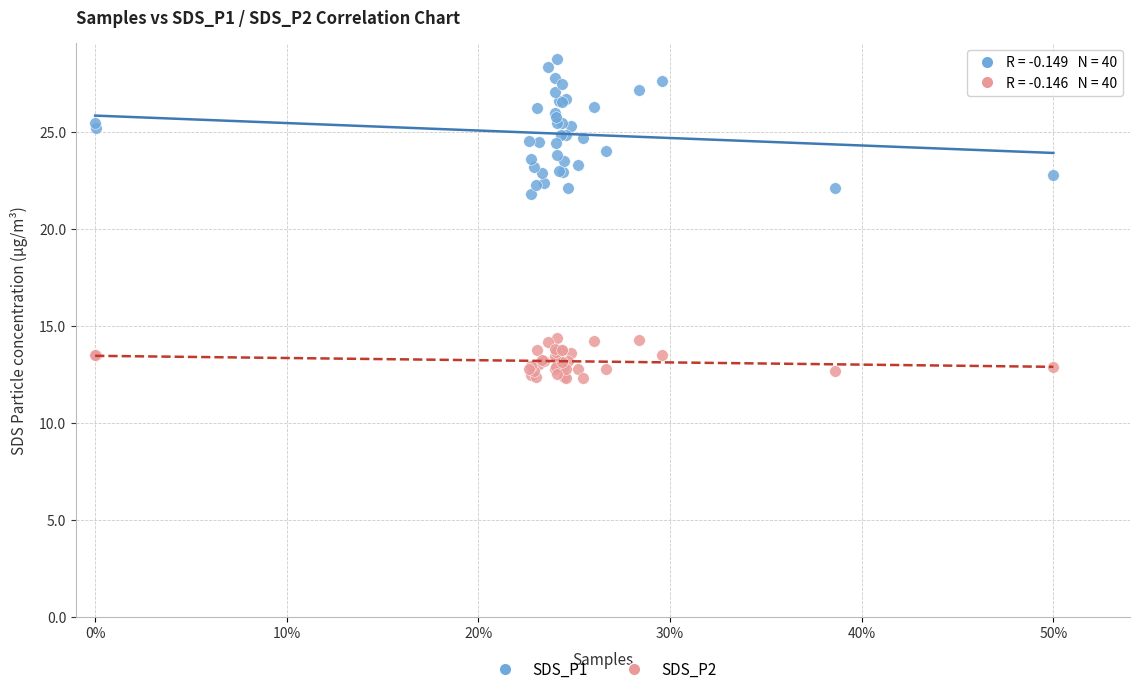

What is the X range (max minus min) for the scatter plot?

0.5